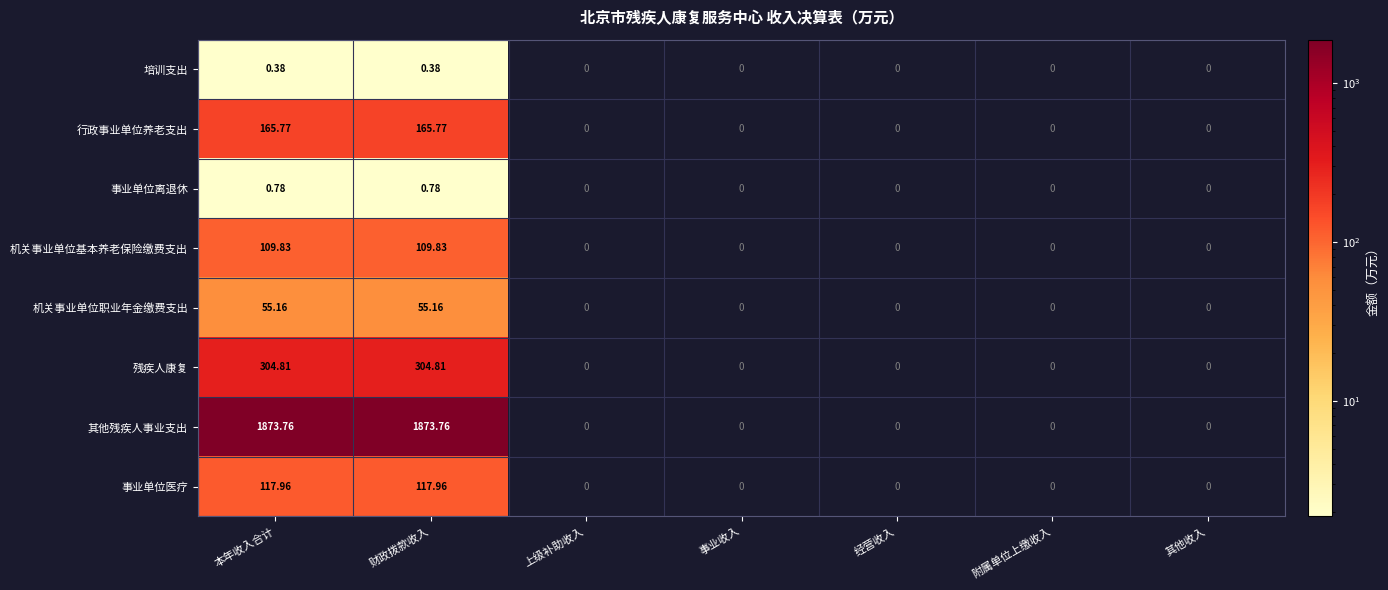

Which series has the largest total across all categories?

其他残疾人事业支出